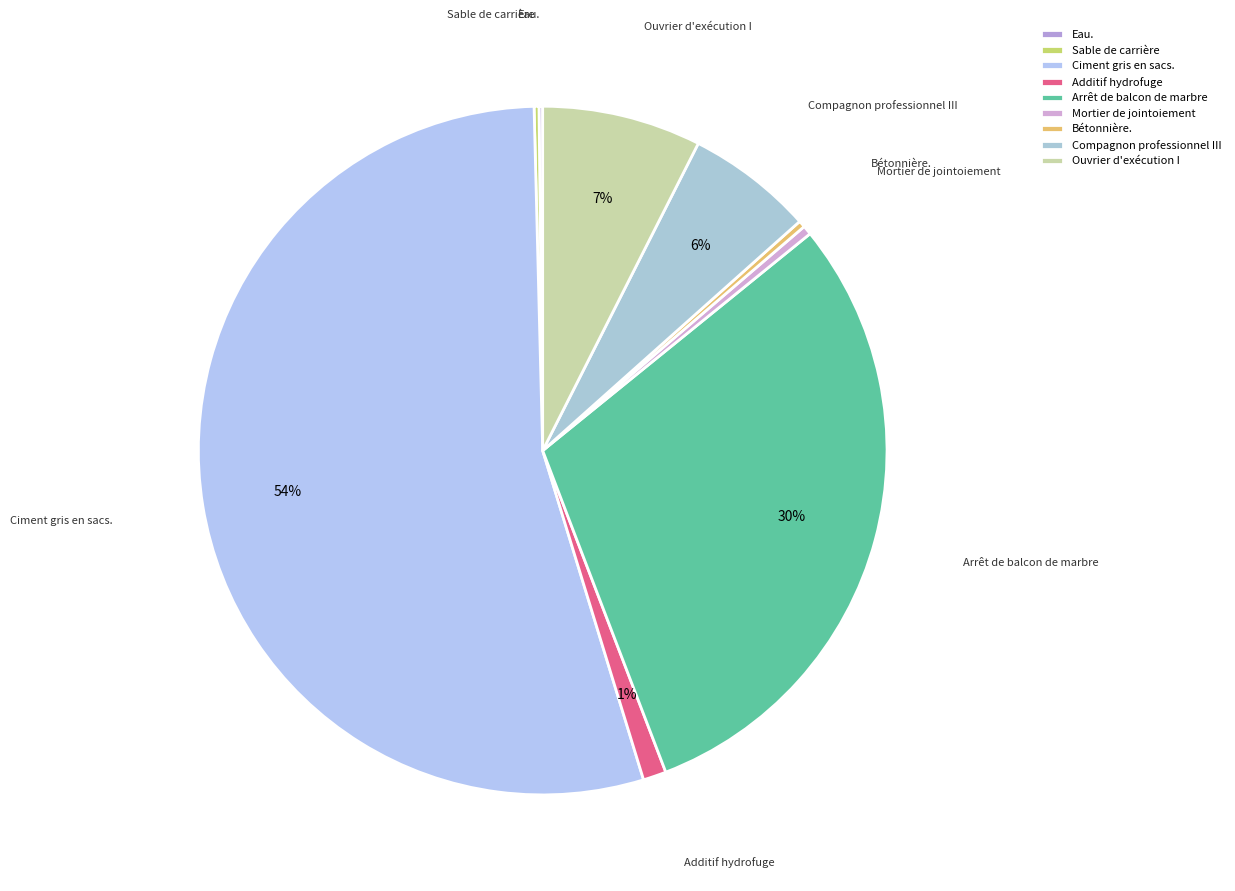

Is it true that Ouvrier d'exécution I is 17% of the pie?

False